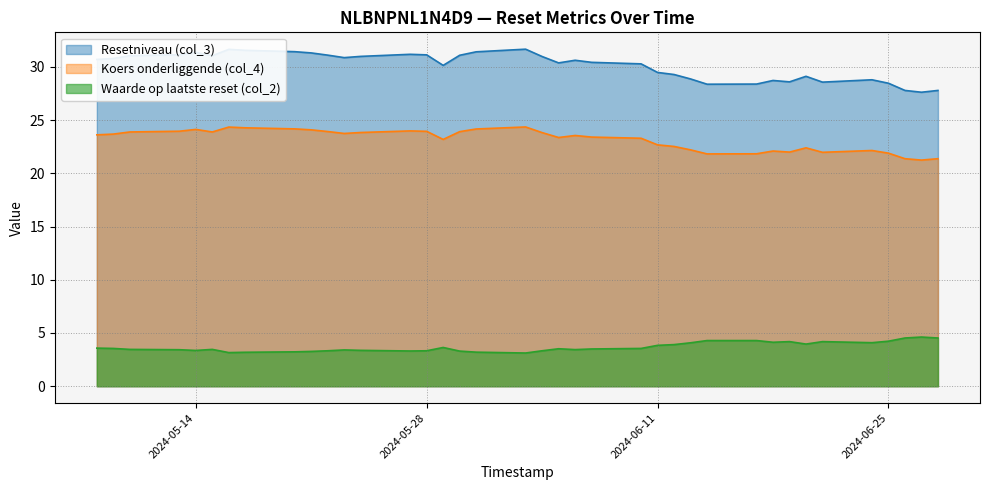

What is the difference between the maximum and minimum values in the Resetniveau (col_3) series?

4.0